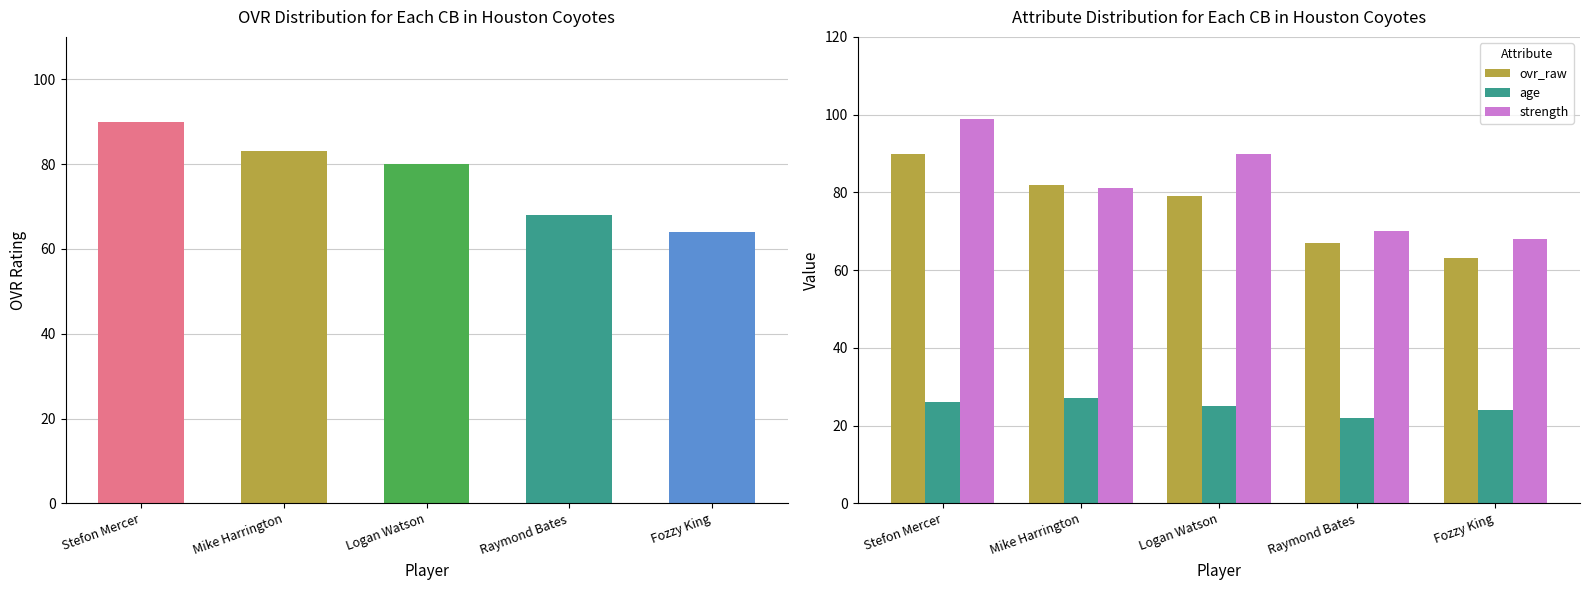

Which has a higher value, Mike Harrington or Stefon Mercer?

Stefon Mercer